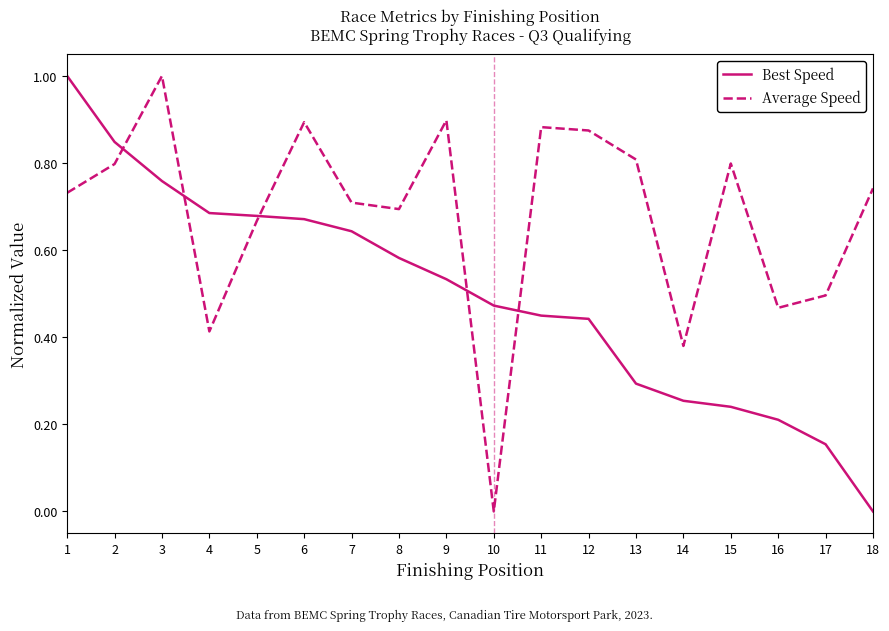

How many categories are shown in the chart?

18